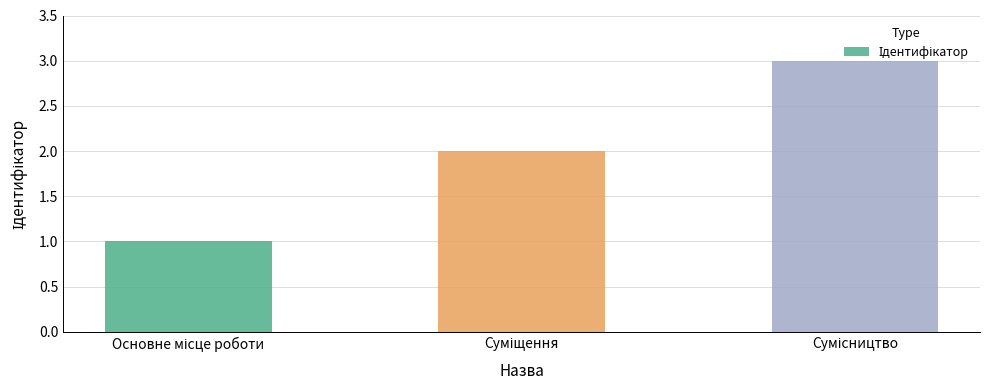

What is the sum of all values?

6